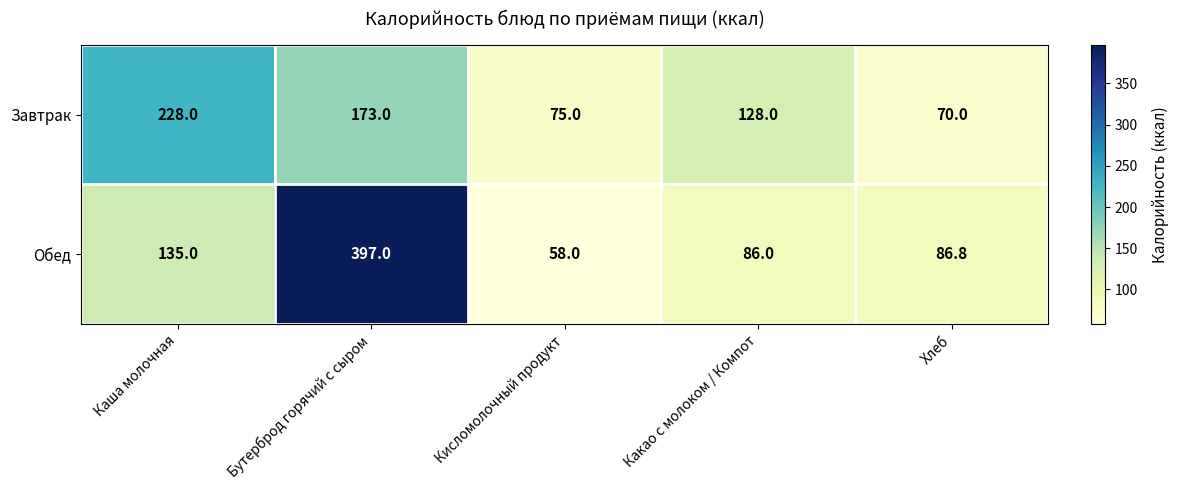

What is the average value of the Завтрак series?

134.8